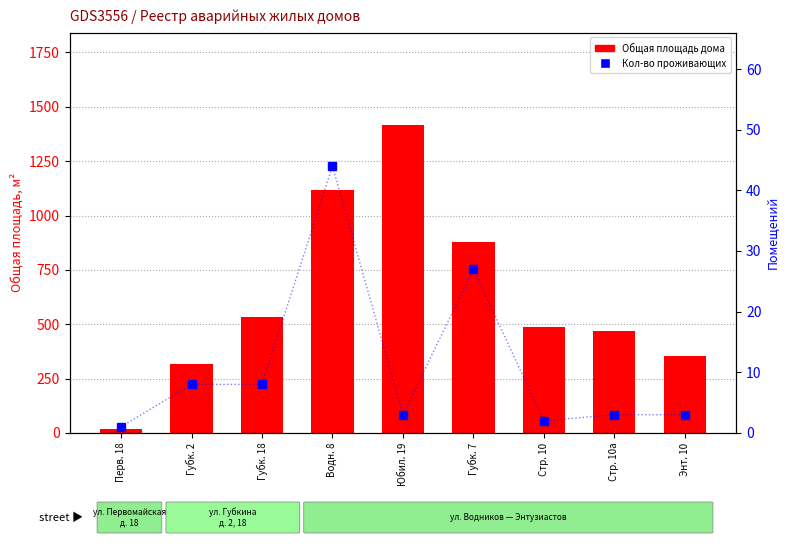

What is the difference between the Общая площадь дома values at Энт. 10 and Водн. 8?

760.9